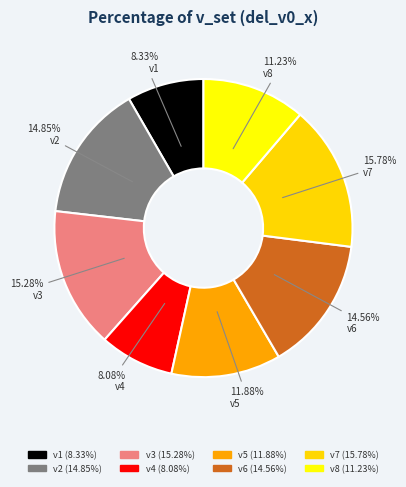

Do v6 and v7 together represent more than half of the pie?

No